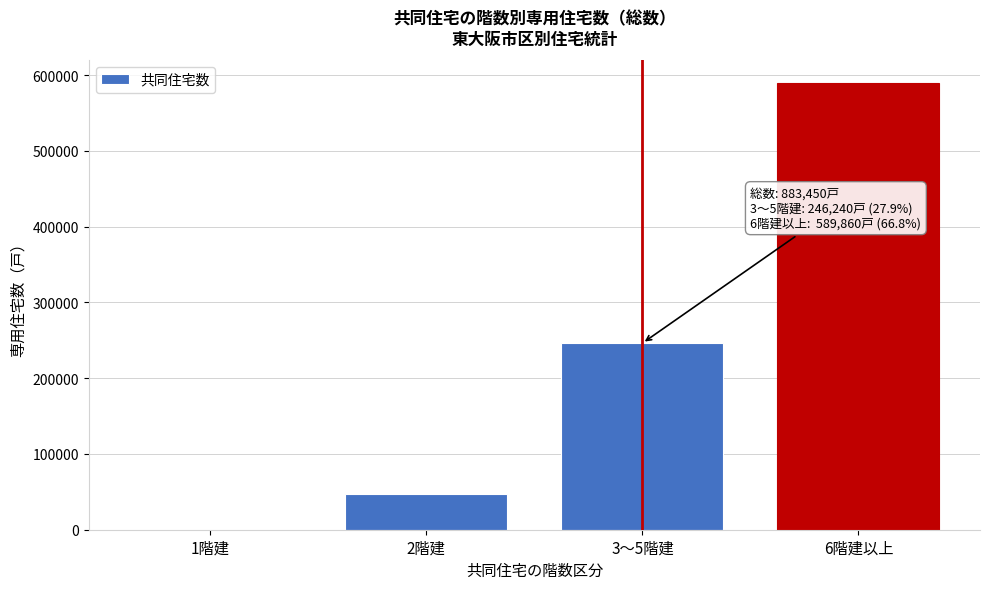

Reading left to right, transcribe all the data shown in this chart.

1階建=80	2階建=47260	3～5階建=246240	6階建以上=589860